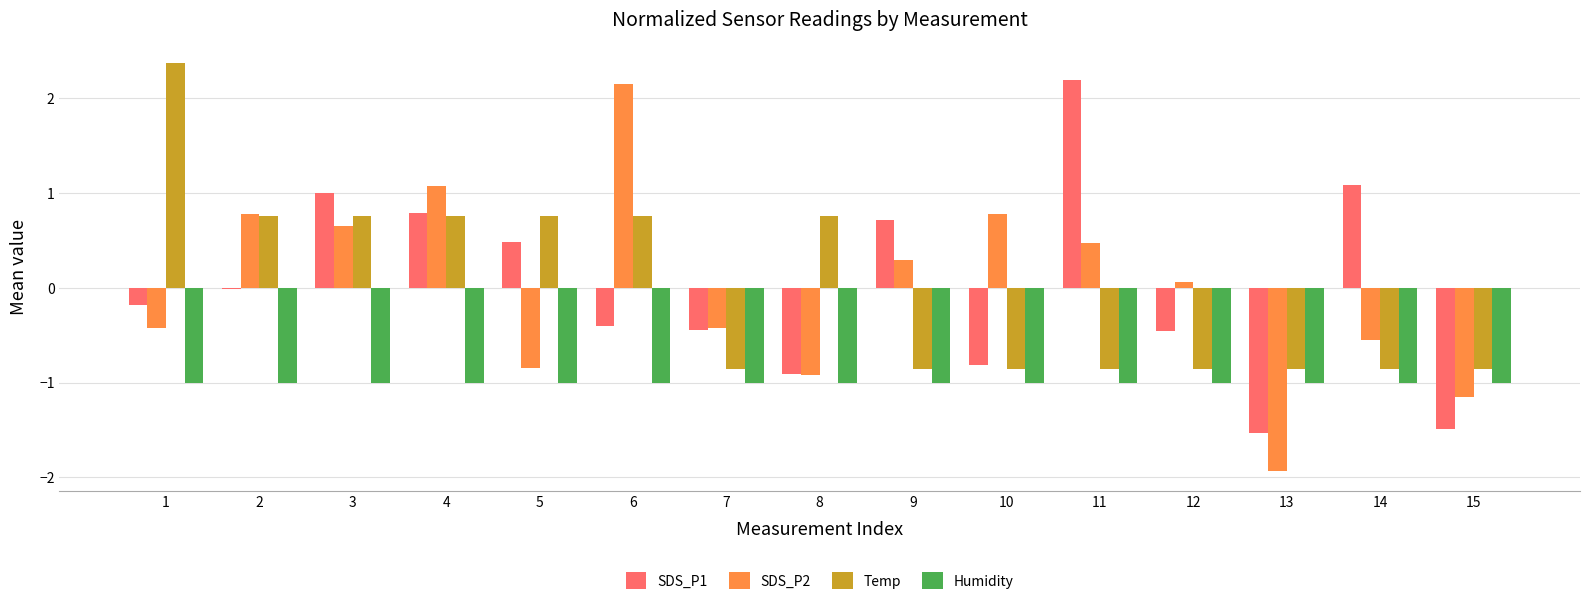

What is the sum of all Humidity values?

-15.0